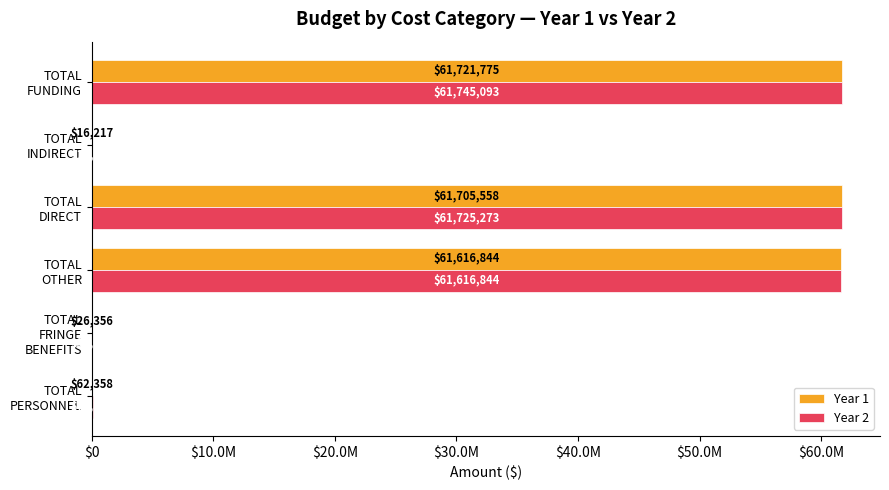

What are all the series names shown in the legend?

Year 1, Year 2